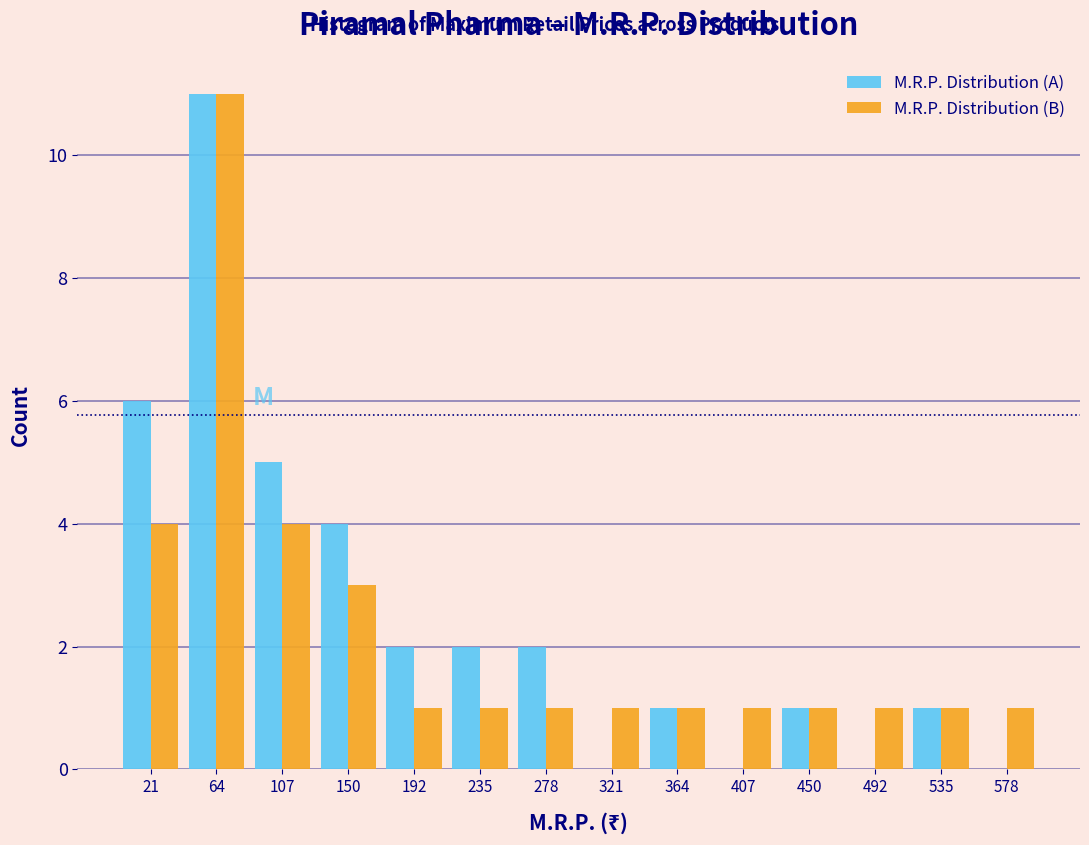

Reading left to right, transcribe this chart: for each range on the x-axis, give the height of each series' bar. Neither the bar edges nor the heights are printed on the chart, so give them approximately, as read against the axes.

0 to 45: M.R.P. Distribution (A)=6	M.R.P. Distribution (B)=4
45 to 85: M.R.P. Distribution (A)=11	M.R.P. Distribution (B)=11
85 to 130: M.R.P. Distribution (A)=5	M.R.P. Distribution (B)=4
130 to 170: M.R.P. Distribution (A)=4	M.R.P. Distribution (B)=3
170 to 215: M.R.P. Distribution (A)=2	M.R.P. Distribution (B)=1
215 to 255: M.R.P. Distribution (A)=2	M.R.P. Distribution (B)=1
255 to 300: M.R.P. Distribution (A)=2	M.R.P. Distribution (B)=1
300 to 345: M.R.P. Distribution (A)=0	M.R.P. Distribution (B)=1
345 to 385: M.R.P. Distribution (A)=1	M.R.P. Distribution (B)=1
385 to 430: M.R.P. Distribution (A)=0	M.R.P. Distribution (B)=1
430 to 470: M.R.P. Distribution (A)=1	M.R.P. Distribution (B)=1
470 to 515: M.R.P. Distribution (A)=0	M.R.P. Distribution (B)=1
515 to 555: M.R.P. Distribution (A)=1	M.R.P. Distribution (B)=1
555 to 600: M.R.P. Distribution (A)=0	M.R.P. Distribution (B)=1